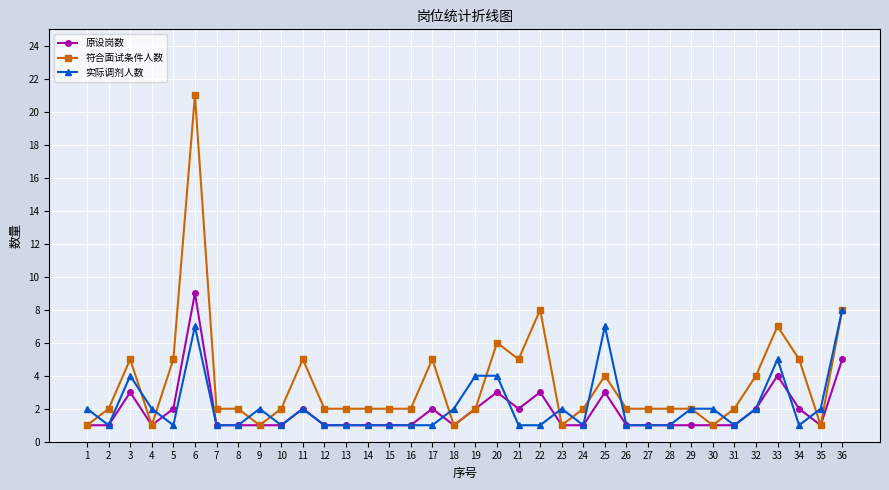

How many lines are shown in the chart?

3